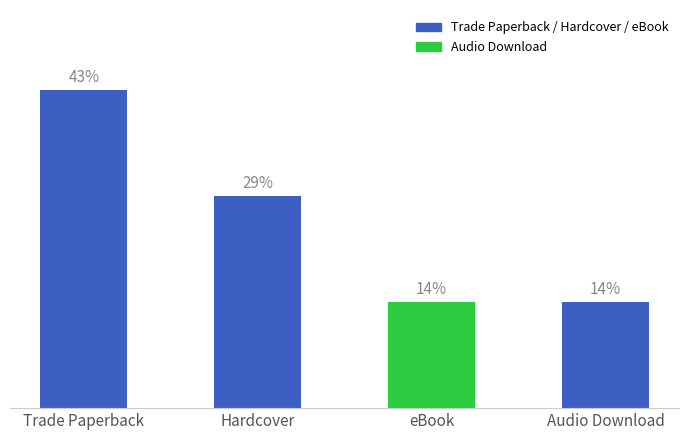

List the labels in order of value, largest first.

Trade Paperback, Hardcover, eBook, Audio Download